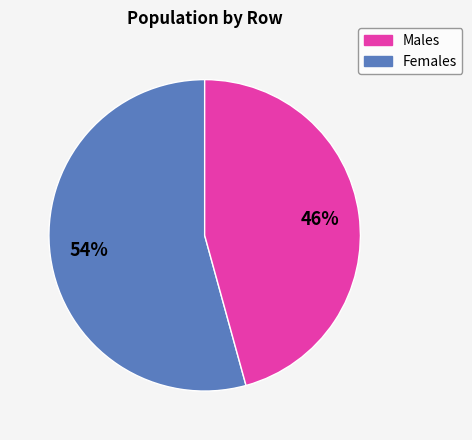

Does any single category account for the majority?

Yes